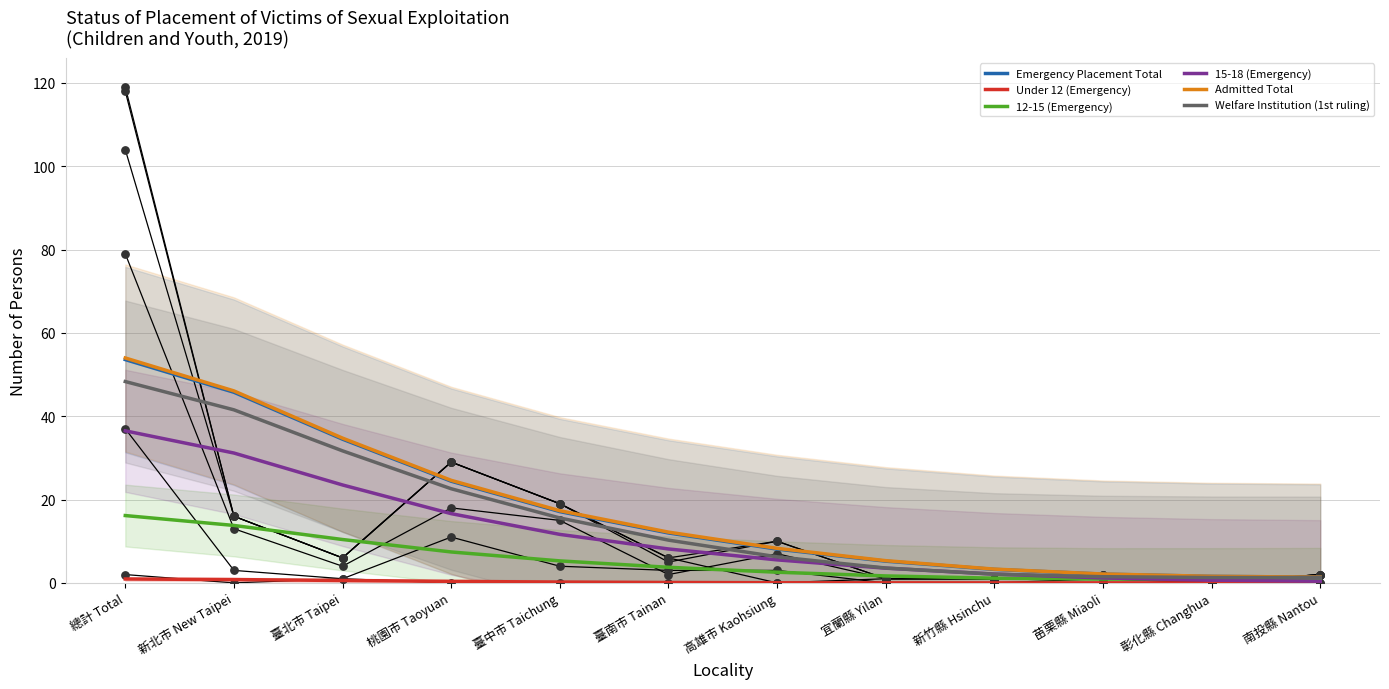

Which series has the widest spread of Y values?

Admitted Total